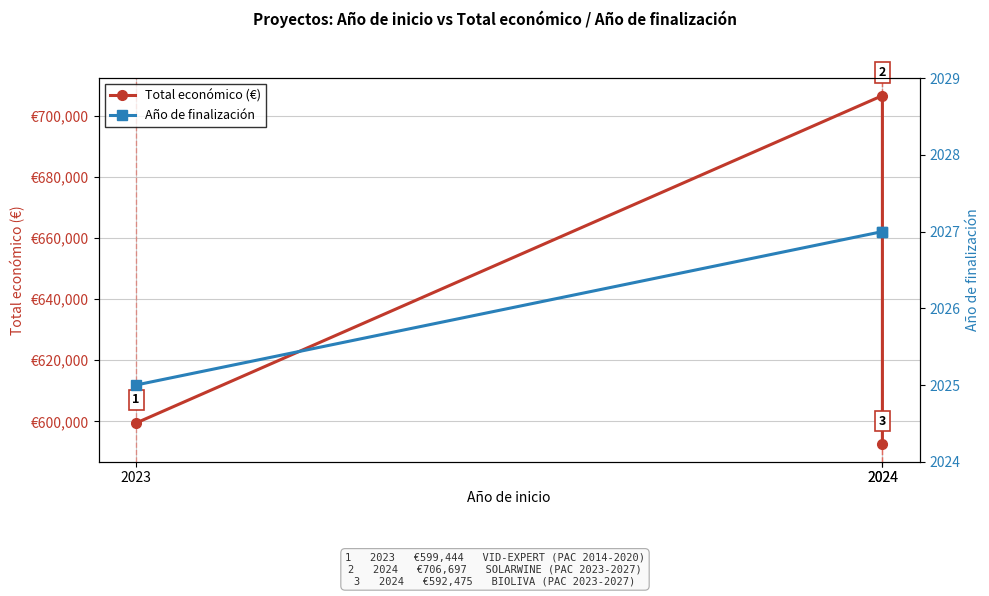

How many lines are shown in the chart?

2